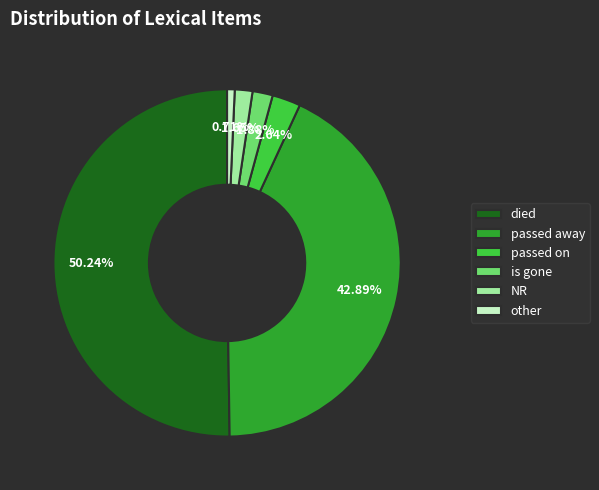

The other slice represents 11% of the pie. True or false?

False